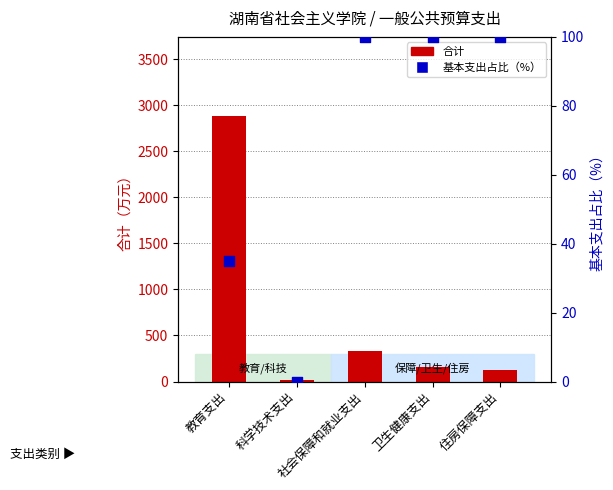

Which series reaches the maximum Y coordinate?

合计